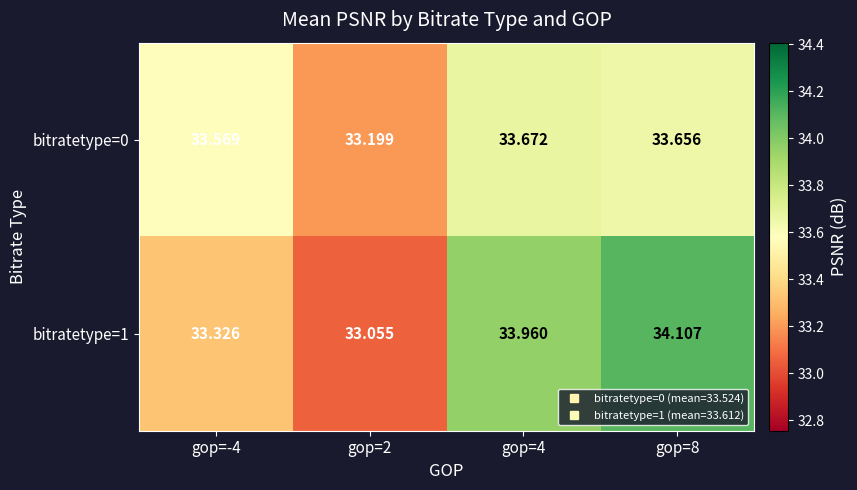

What is the maximum value shown in the chart?

34.1